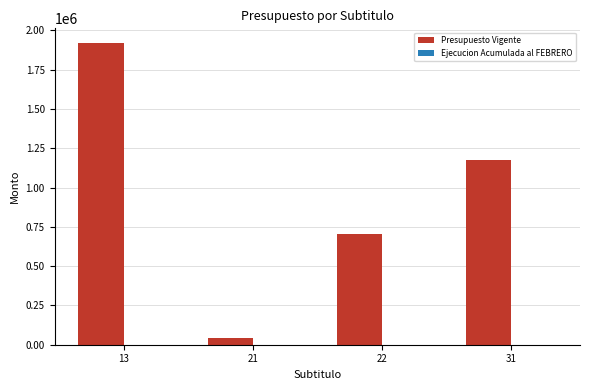

Count the number of data series in this chart.

1